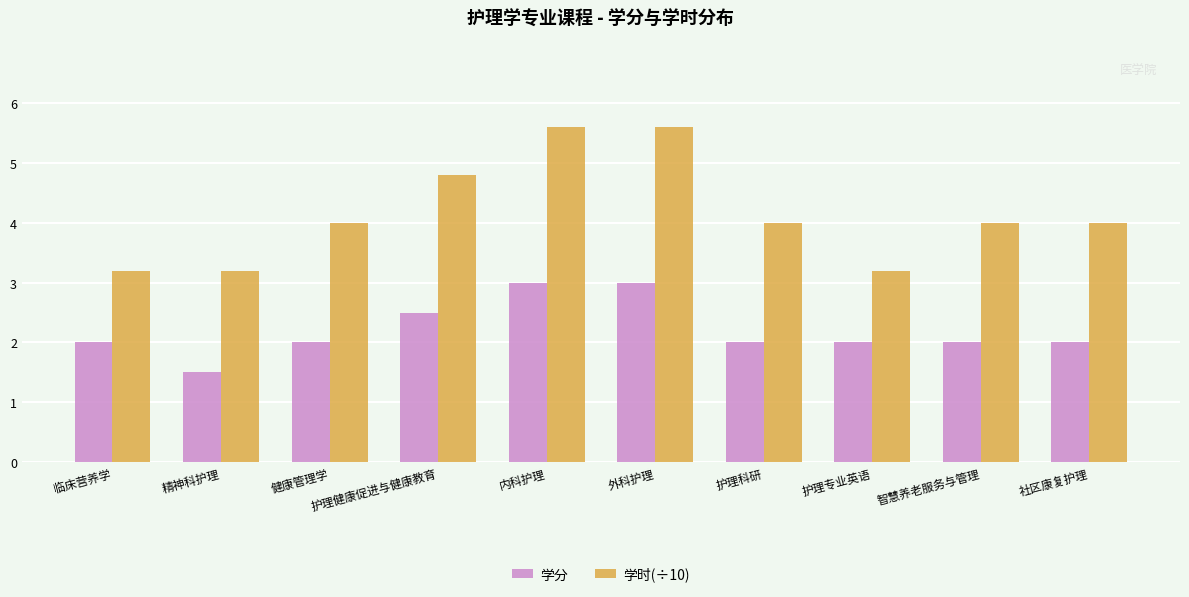

Reading right to left, list all the values displayed in this chart.

学分: 2.0	2.0	2.0	2.0	3.0	3.0	2.5	2.0	1.5	2.0
学时(÷10): 4.0	4.0	3.2	4.0	5.6	5.6	4.8	4.0	3.2	3.2